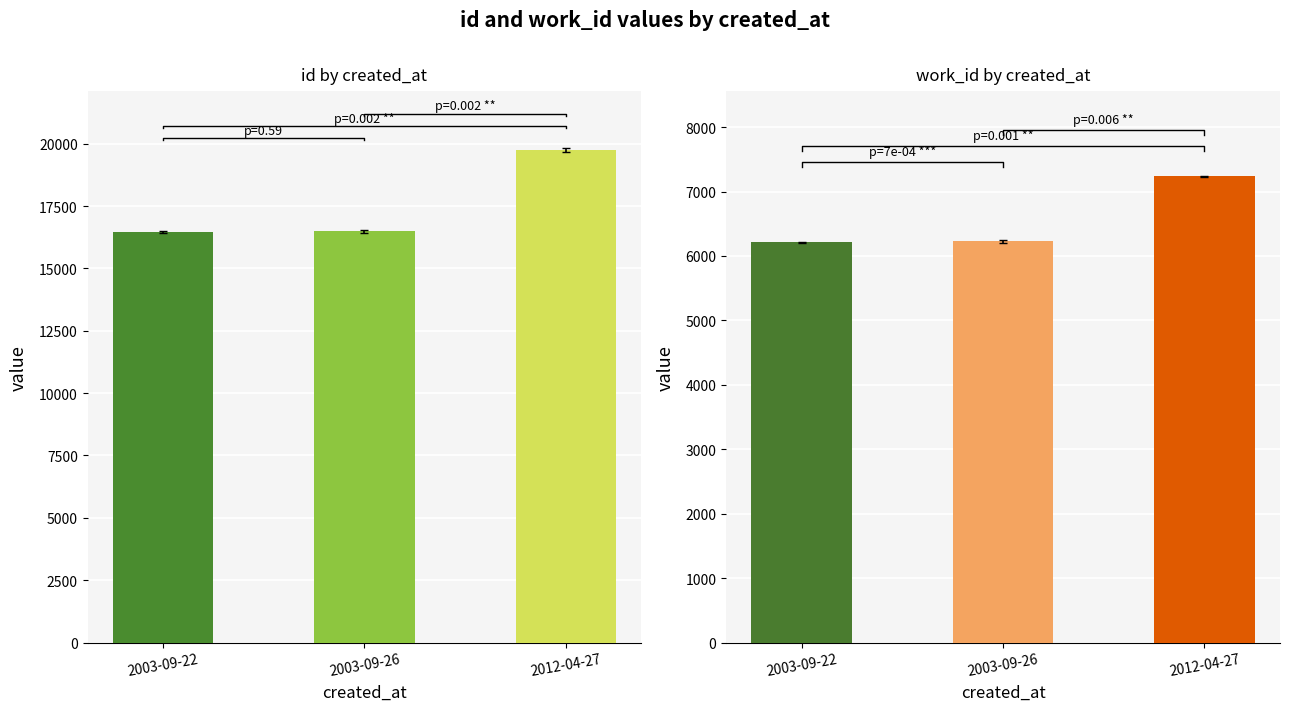

Rank the series at 2012-04-27 from lowest to highest value.

work_id, id